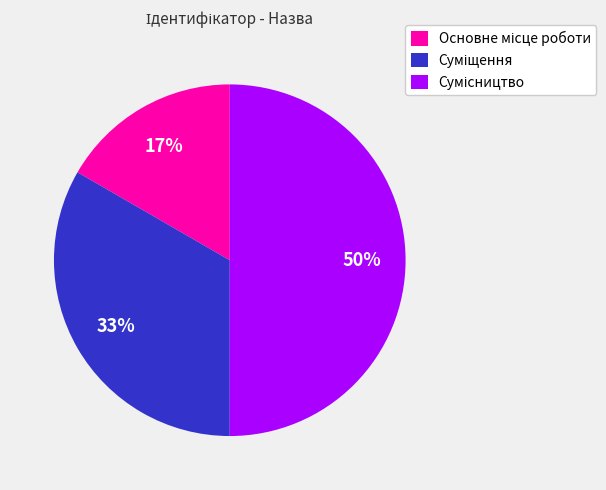

How many segments does this pie chart have?

3